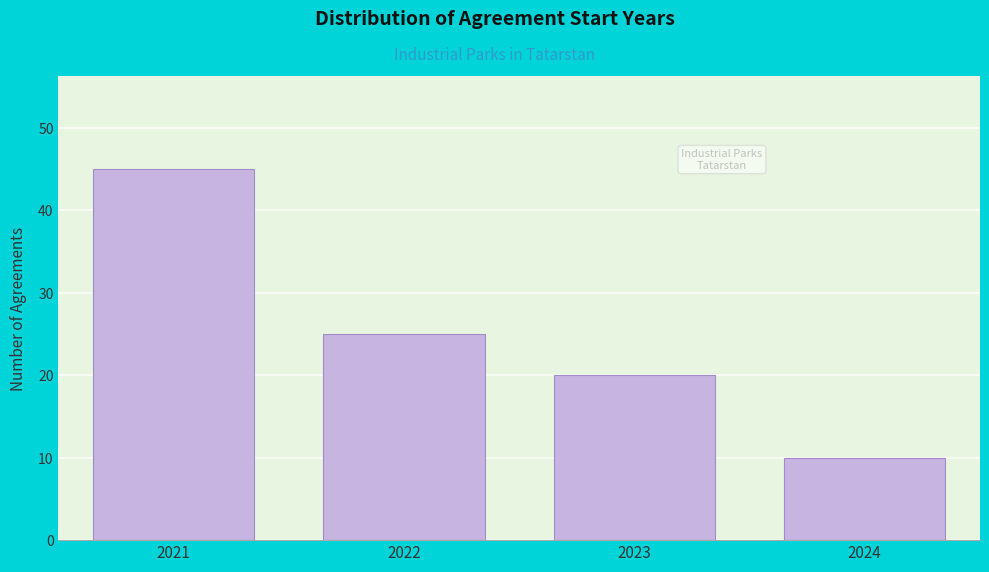

Reading left to right, extract all data points from this chart.

45	25	20	10